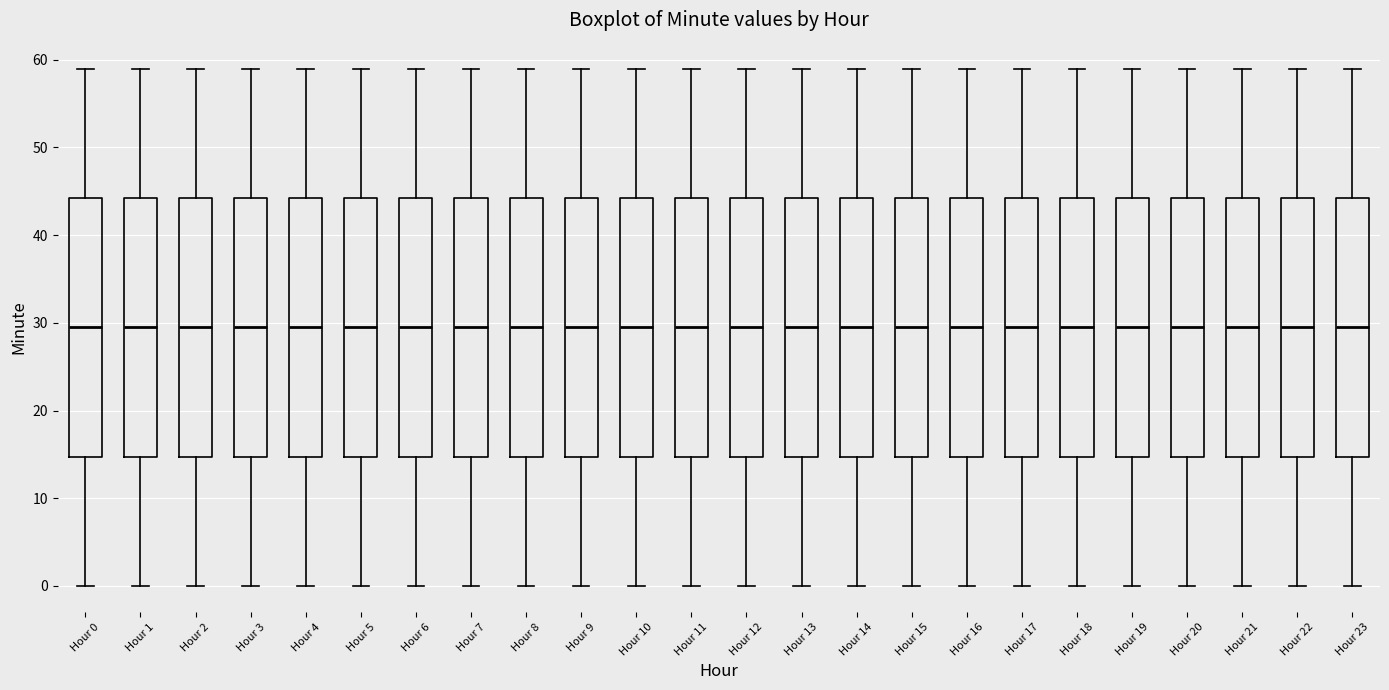

Reading left to right, transcribe this box plot: for each box, give where its median line is, the range the box spans, and where its two whiskers end, as read against the y-axis. The values are not printed on the chart, so give them approximately, as read against the axis.

Hour 0: median 30, box 15 to 44, whiskers 0 to 59
Hour 1: median 30, box 15 to 44, whiskers 0 to 59
Hour 2: median 30, box 15 to 44, whiskers 0 to 59
Hour 3: median 30, box 15 to 44, whiskers 0 to 59
Hour 4: median 30, box 15 to 44, whiskers 0 to 59
Hour 5: median 30, box 15 to 44, whiskers 0 to 59
Hour 6: median 30, box 15 to 44, whiskers 0 to 59
Hour 7: median 30, box 15 to 44, whiskers 0 to 59
Hour 8: median 30, box 15 to 44, whiskers 0 to 59
Hour 9: median 30, box 15 to 44, whiskers 0 to 59
Hour 10: median 30, box 15 to 44, whiskers 0 to 59
Hour 11: median 30, box 15 to 44, whiskers 0 to 59
Hour 12: median 30, box 15 to 44, whiskers 0 to 59
Hour 13: median 30, box 15 to 44, whiskers 0 to 59
Hour 14: median 30, box 15 to 44, whiskers 0 to 59
Hour 15: median 30, box 15 to 44, whiskers 0 to 59
Hour 16: median 30, box 15 to 44, whiskers 0 to 59
Hour 17: median 30, box 15 to 44, whiskers 0 to 59
Hour 18: median 30, box 15 to 44, whiskers 0 to 59
Hour 19: median 30, box 15 to 44, whiskers 0 to 59
Hour 20: median 30, box 15 to 44, whiskers 0 to 59
Hour 21: median 30, box 15 to 44, whiskers 0 to 59
Hour 22: median 30, box 15 to 44, whiskers 0 to 59
Hour 23: median 30, box 15 to 44, whiskers 0 to 59